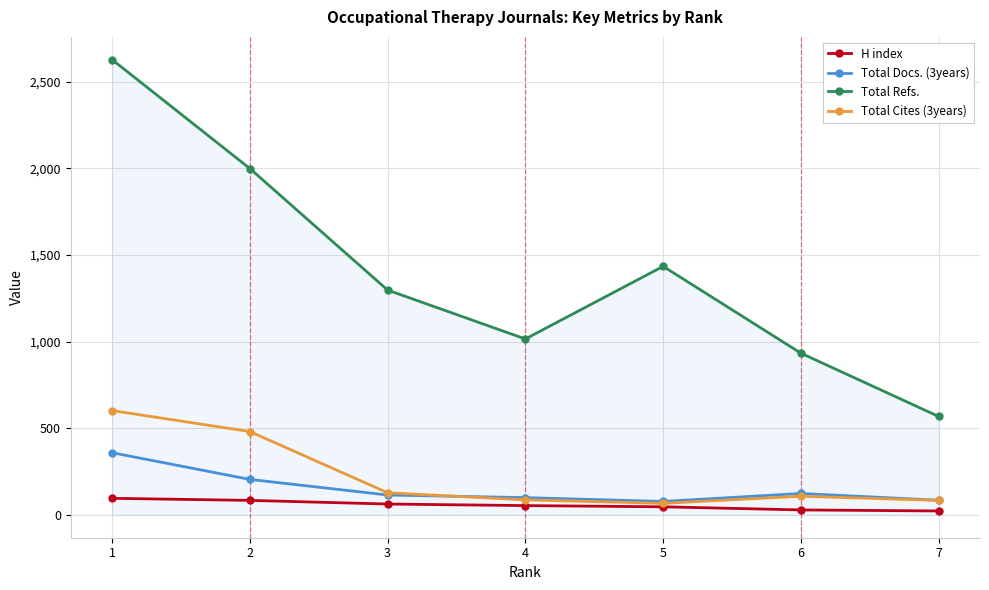

Which series changed the most between 4 and 5?

Total Refs.